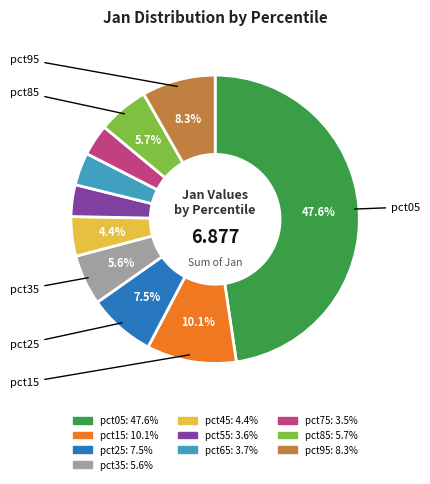

Do pct55 and pct85 together represent more than half of the pie?

No